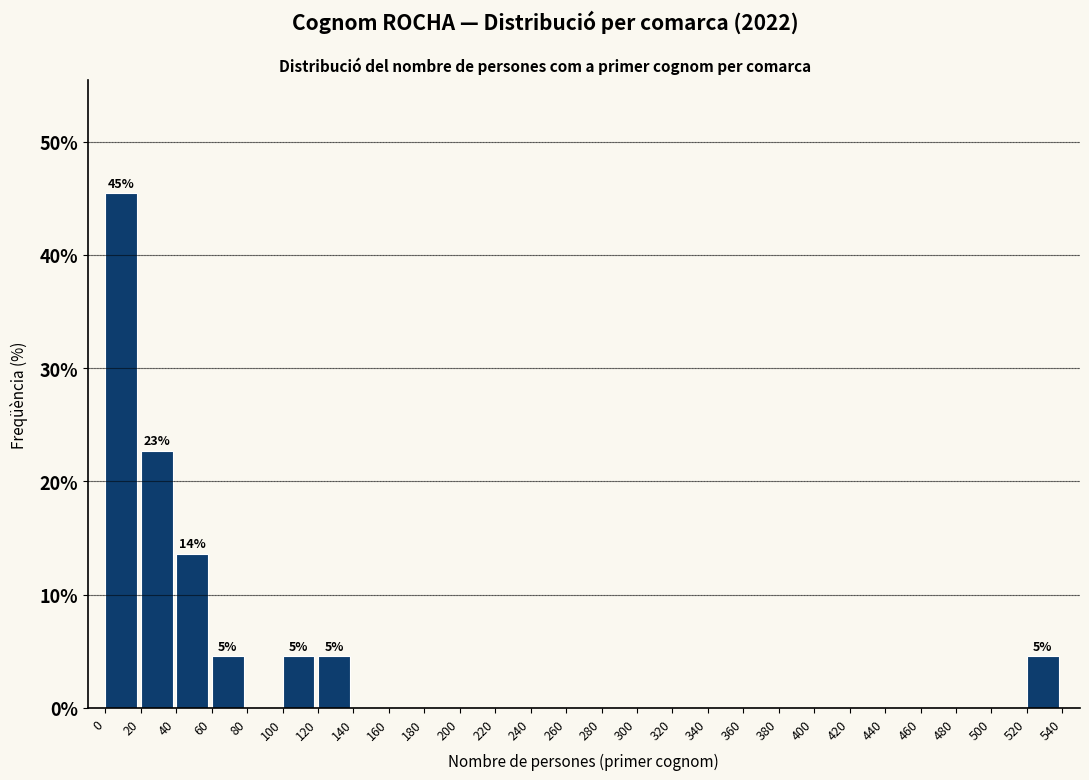

Over which range of the x-axis is the bar tallest?

0 to 20